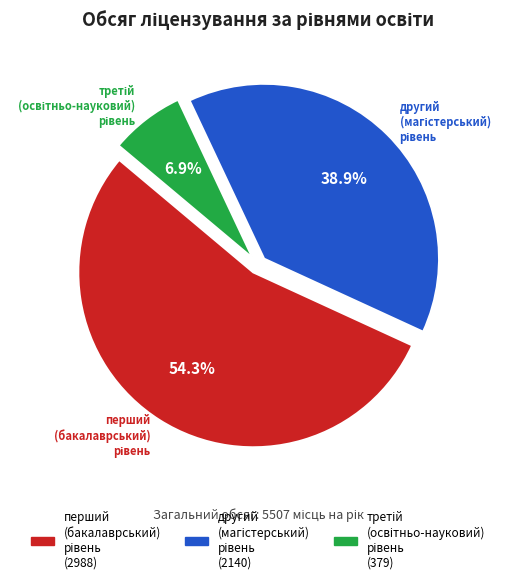

Does any single category account for the majority?

Yes